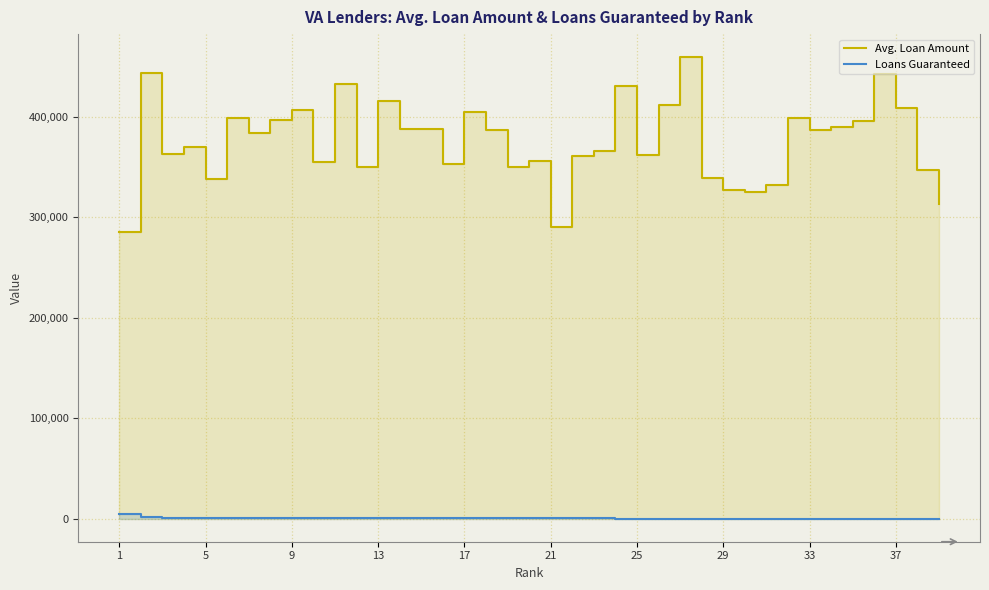

What value does the Loans Guaranteed series have at 37?

113